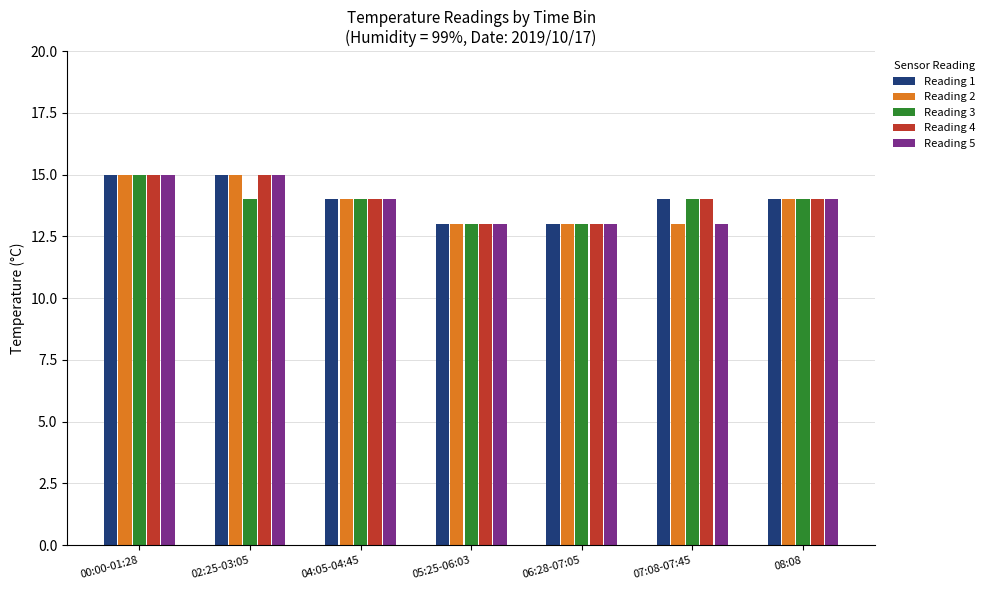

Is the value of Reading 3 at 07:08-07:45 greater than the value of Reading 2 at 02:25-03:05?

No